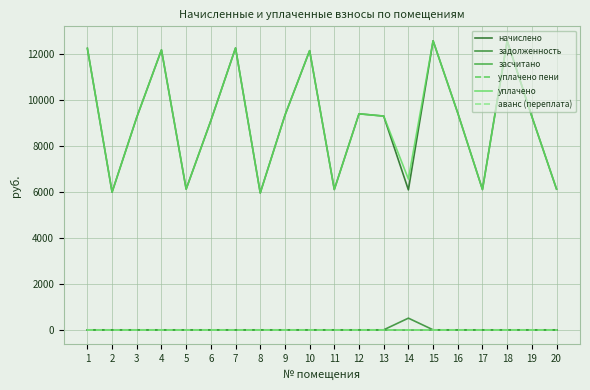

At which category is the sum across all series the highest?

15